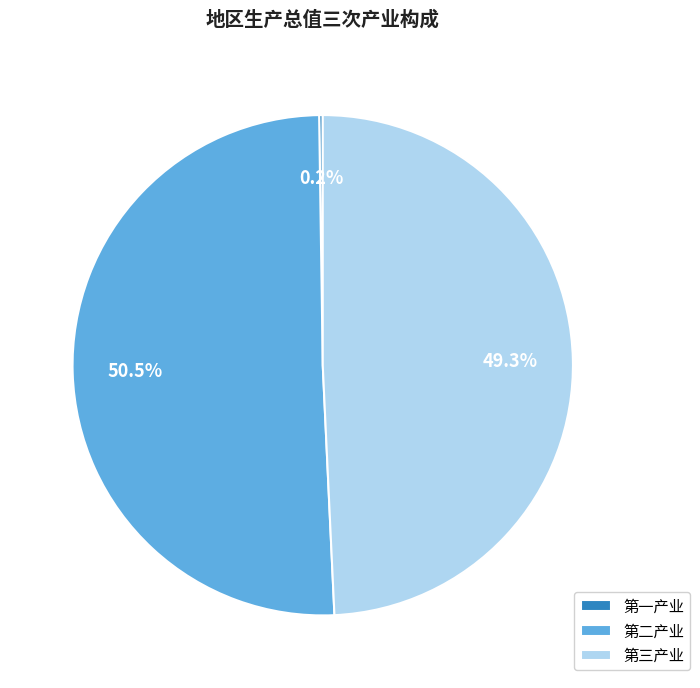

Which slice is the largest?

第二产业